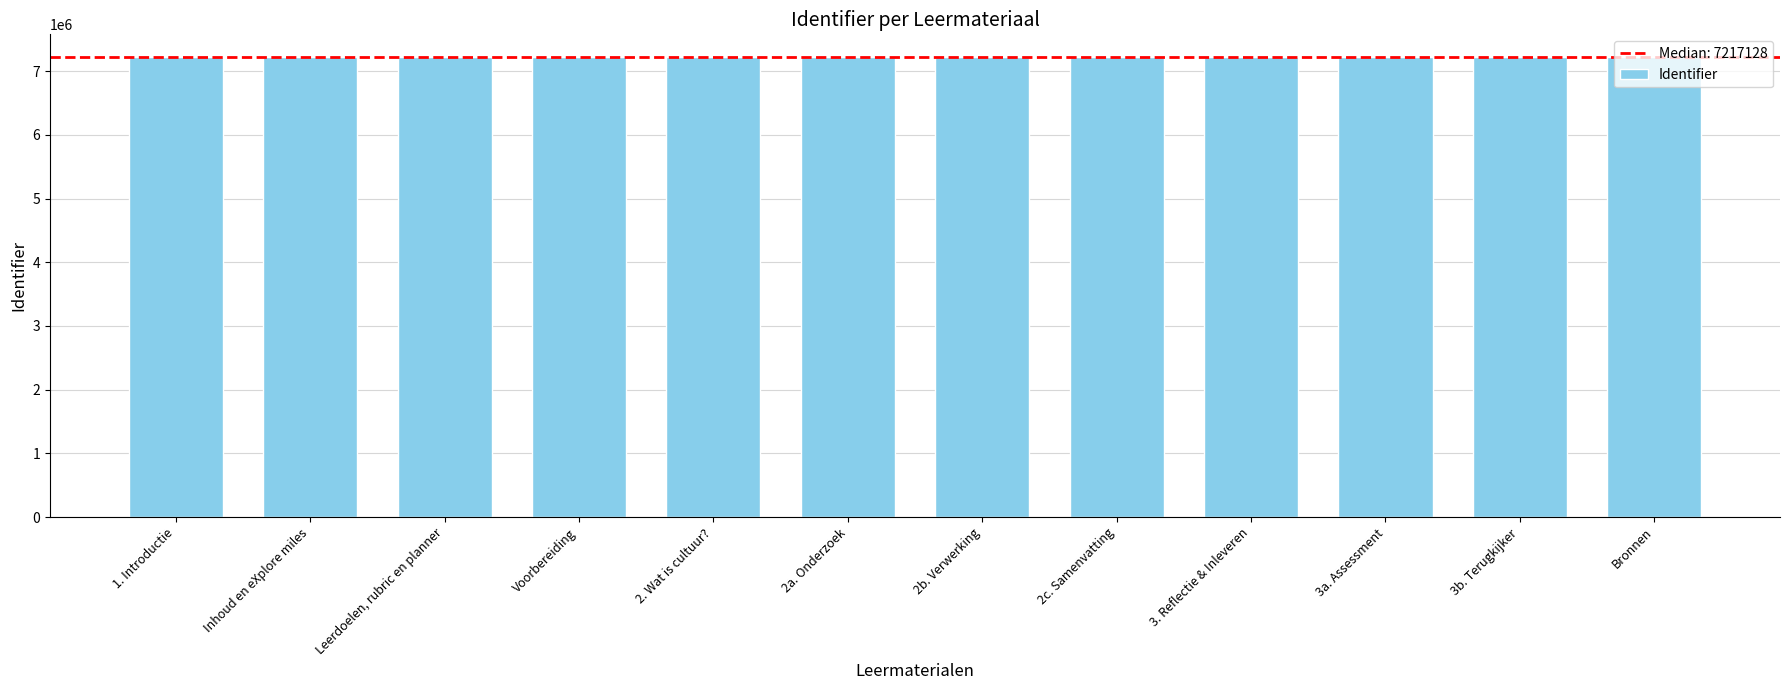

List the labels in order of value, largest first.

Leerdoelen, rubric en planner, Bronnen, 3b. Terugkijker, 3a. Assessment, 3. Reflectie & Inleveren, 2c. Samenvatting, 2b. Verwerking, 2a. Onderzoek, 2. Wat is cultuur?, Voorbereiding, Inhoud en eXplore miles, 1. Introductie